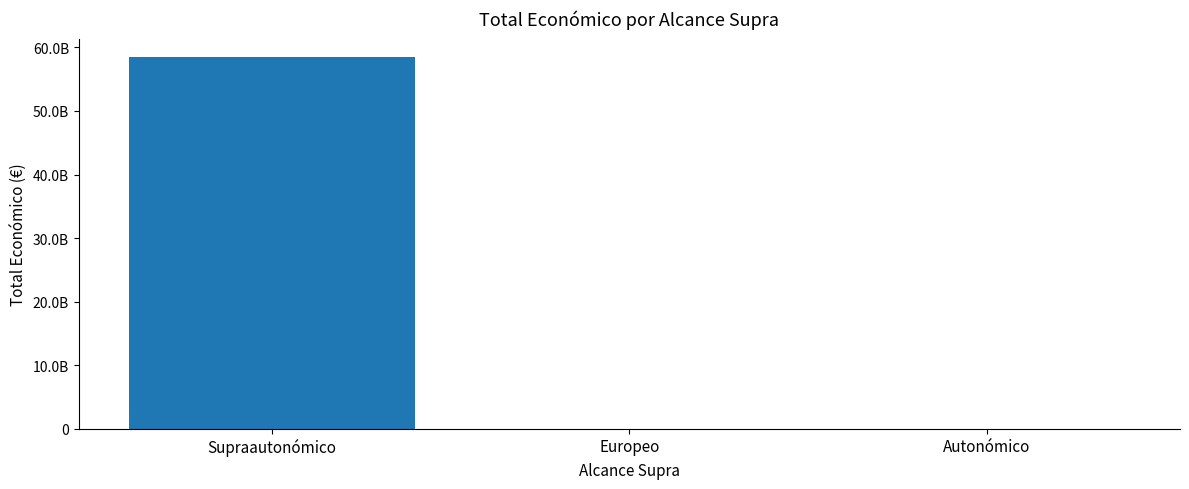

The chart shows a value of 5370948 at Europeo. True or false?

False